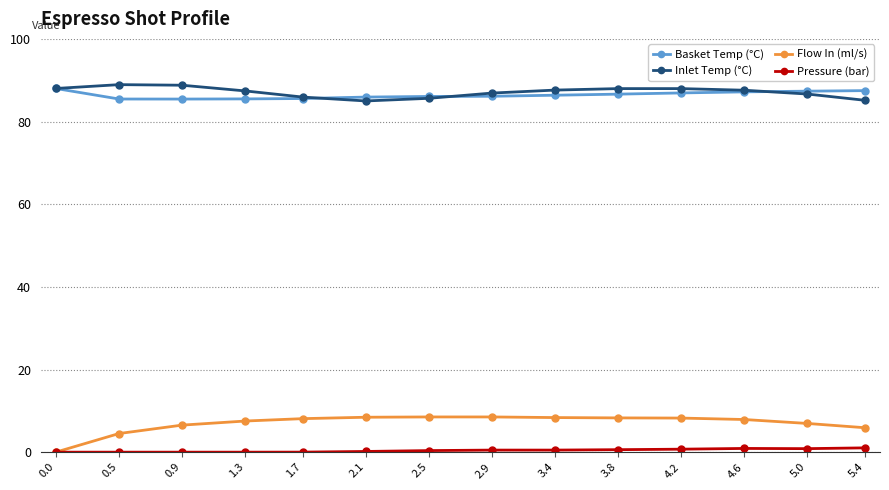

List the series in order of their peak value, lowest first.

Pressure (bar), Flow In (ml/s), Basket Temp (°C), Inlet Temp (°C)